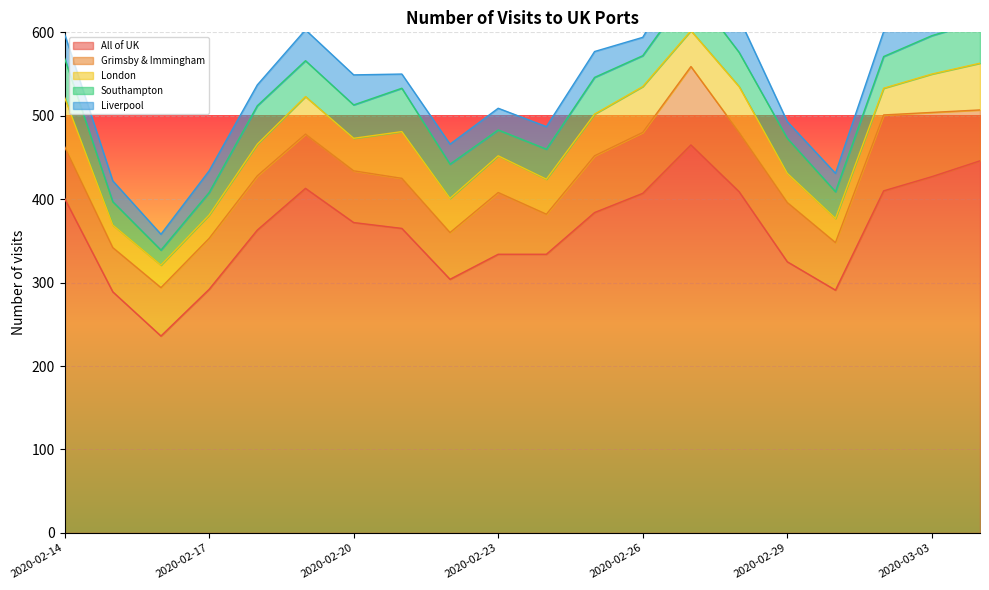

What is the spread (max minus min) of values at 2020-02-24?

307